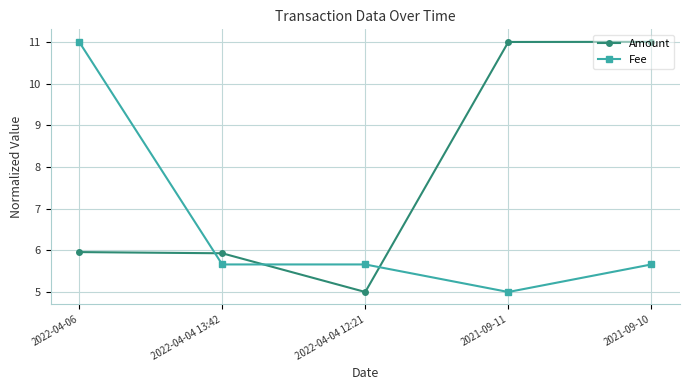

What is the average value of the Amount series?

7.8